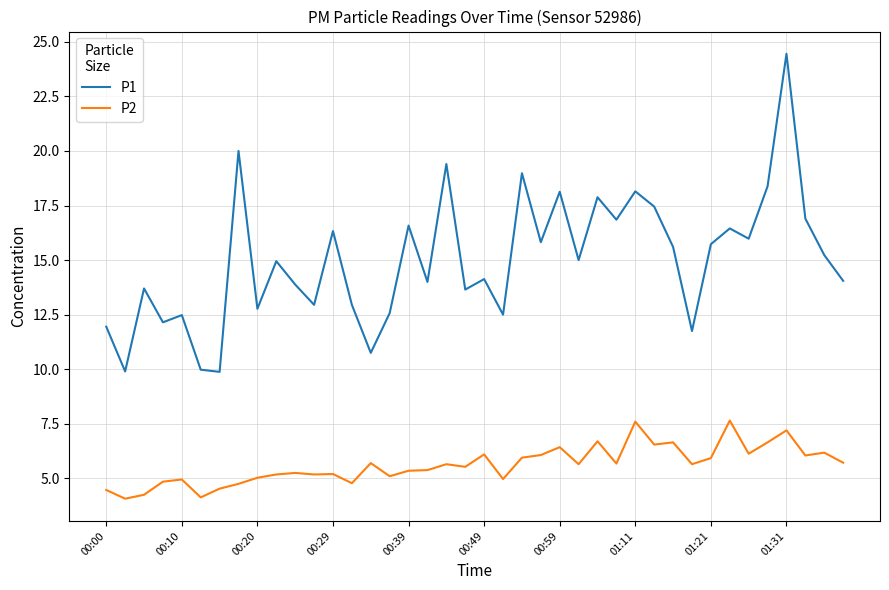

What is the difference between the maximum and minimum values in the P2 series?

3.6